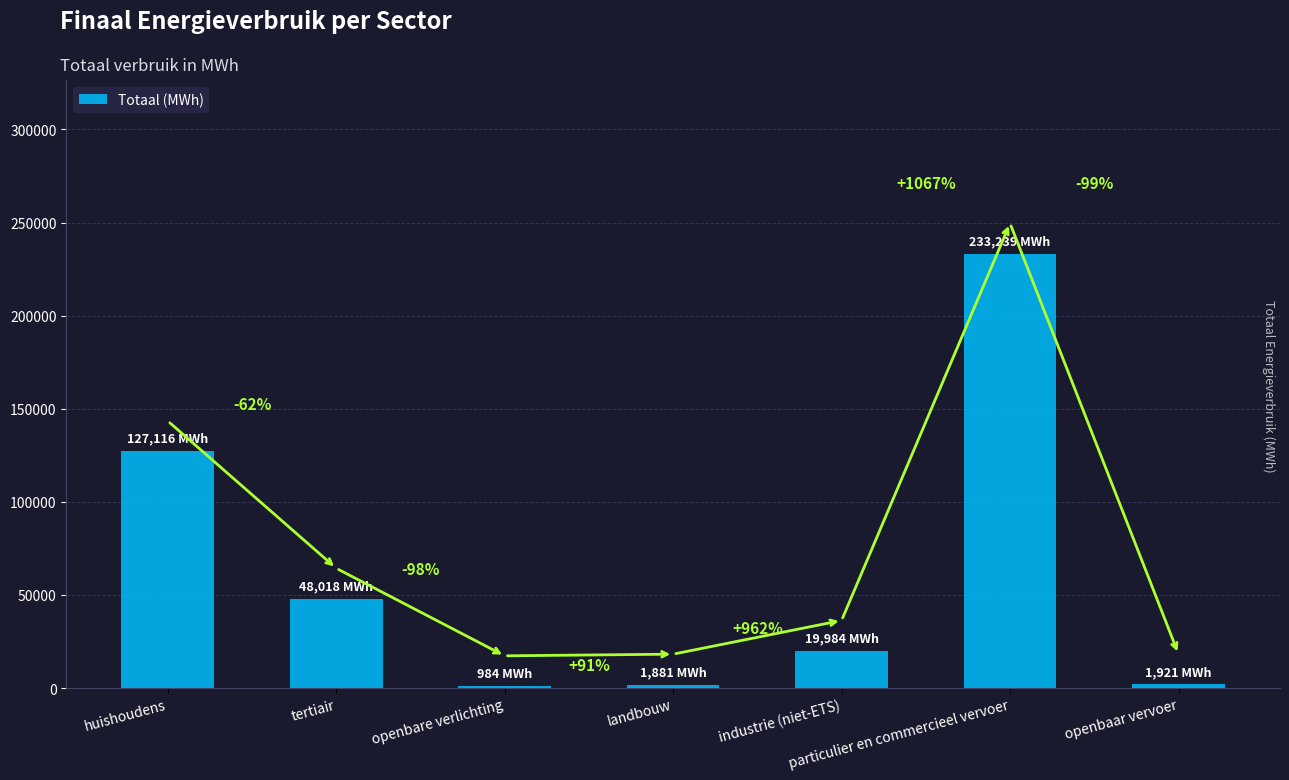

The value at openbare verlichting is 1336.3. True or false?

False